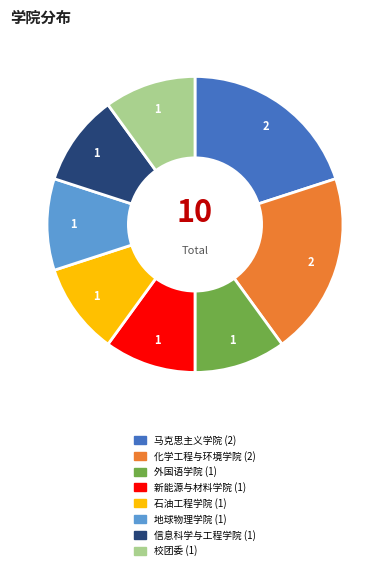

Is it true that 化学工程与环境学院 is 20% of the pie?

True